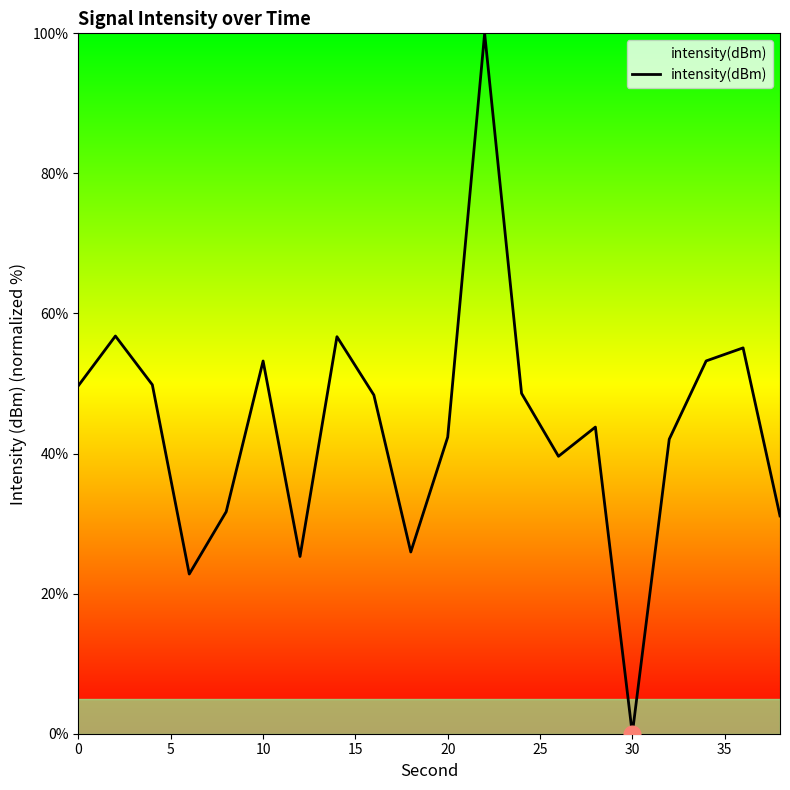

What is the maximum value shown in the chart?

100.0